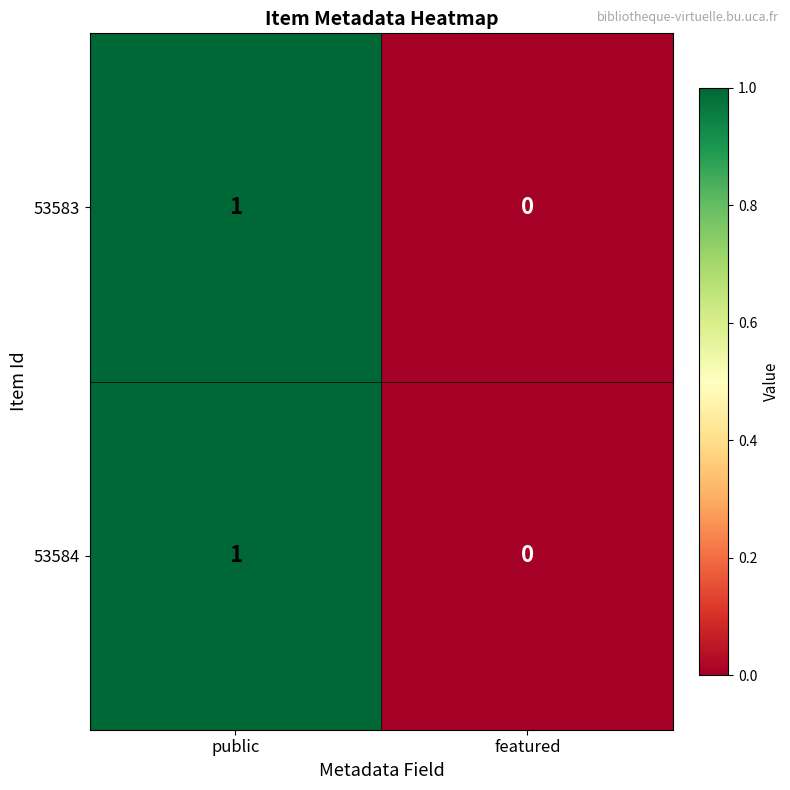

Which label corresponds to the smallest value in the chart?

featured